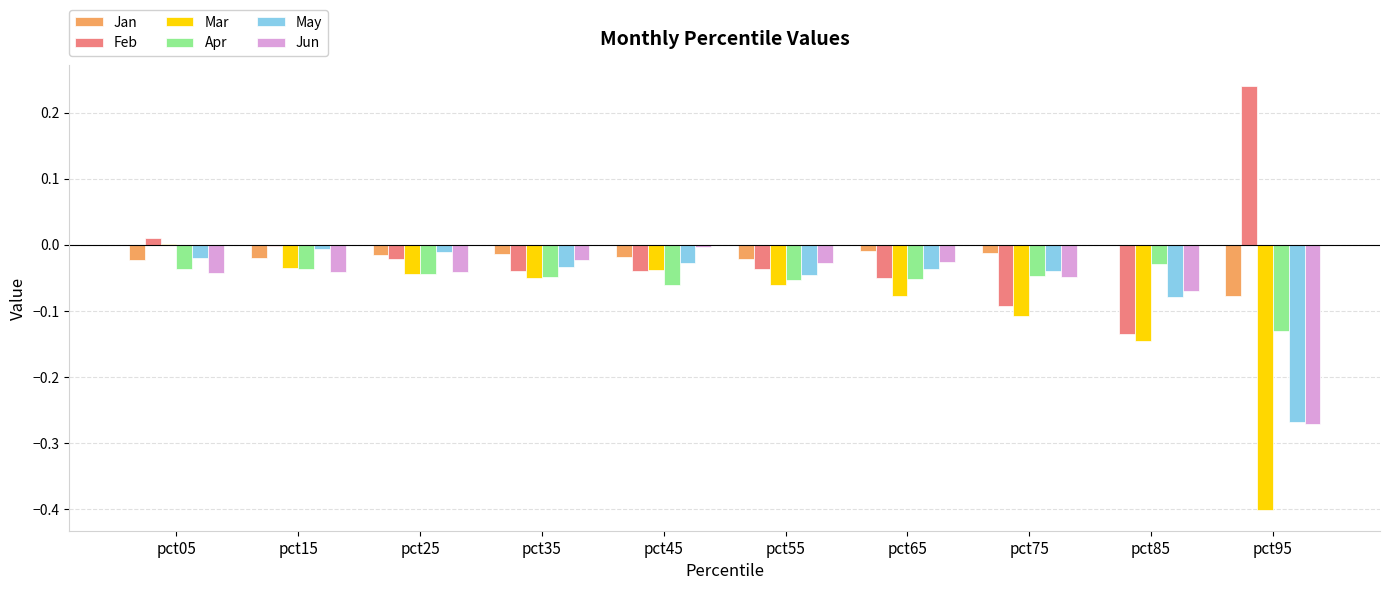

Which category has the highest value in the Jun series?

pct45